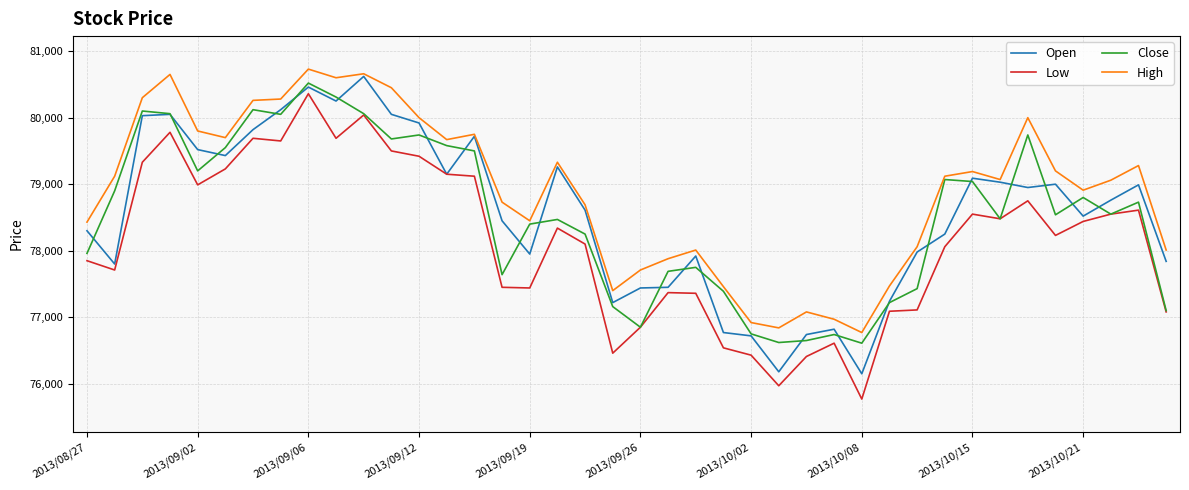

True or false: Low and High cross at least once.

False